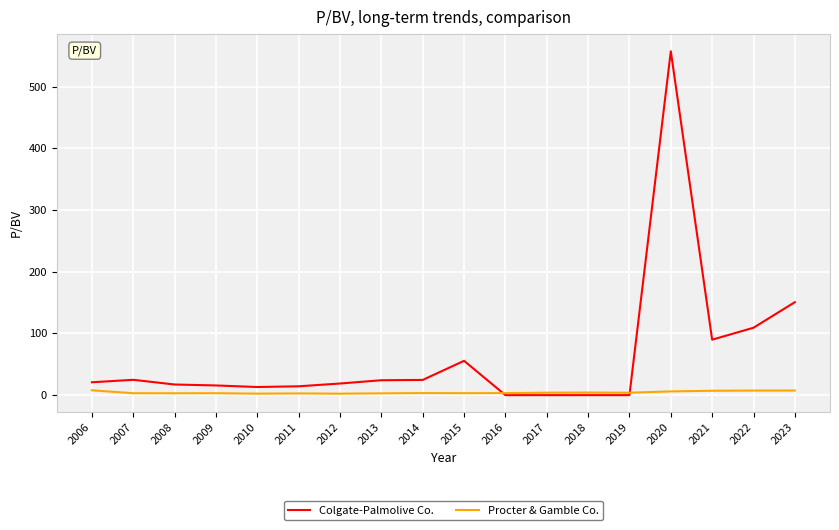

What value does the Colgate-Palmolive Co. series have at 2014?

24.7